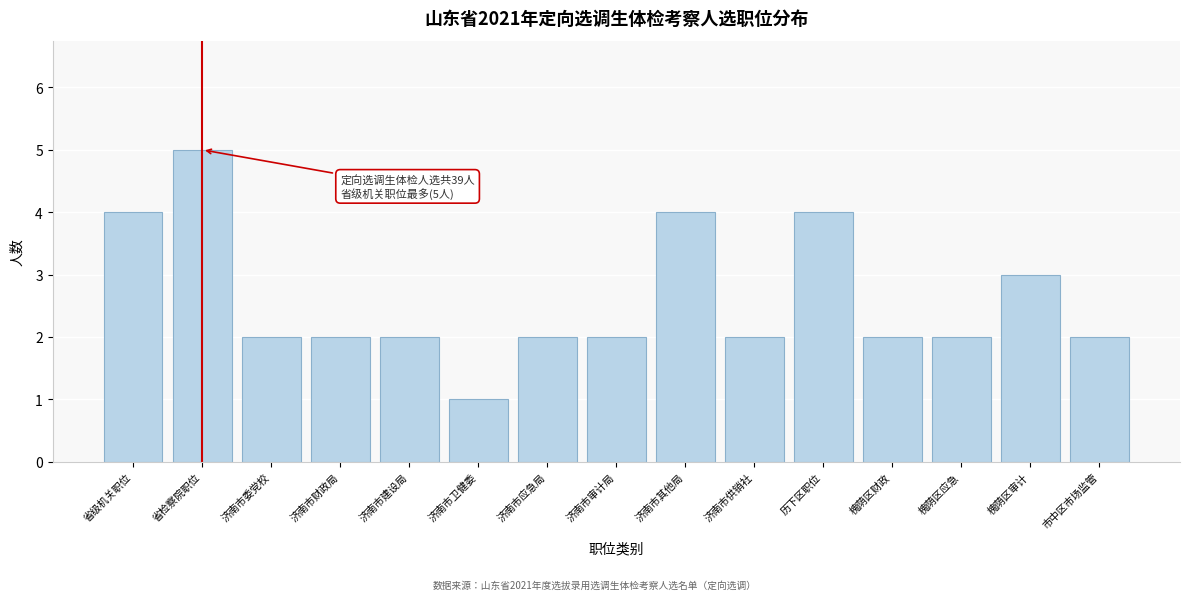

Reading left to right, transcribe all the data shown in this chart.

省级机关职位=4	省检察院职位=5	济南市委党校=2	济南市财政局=2	济南市建设局=2	济南市卫健委=1	济南市应急局=2	济南市审计局=2	济南市其他局=4	济南市供销社=2	历下区职位=4	槐荫区财政=2	槐荫区应急=2	槐荫区审计=3	市中区市场监管=2